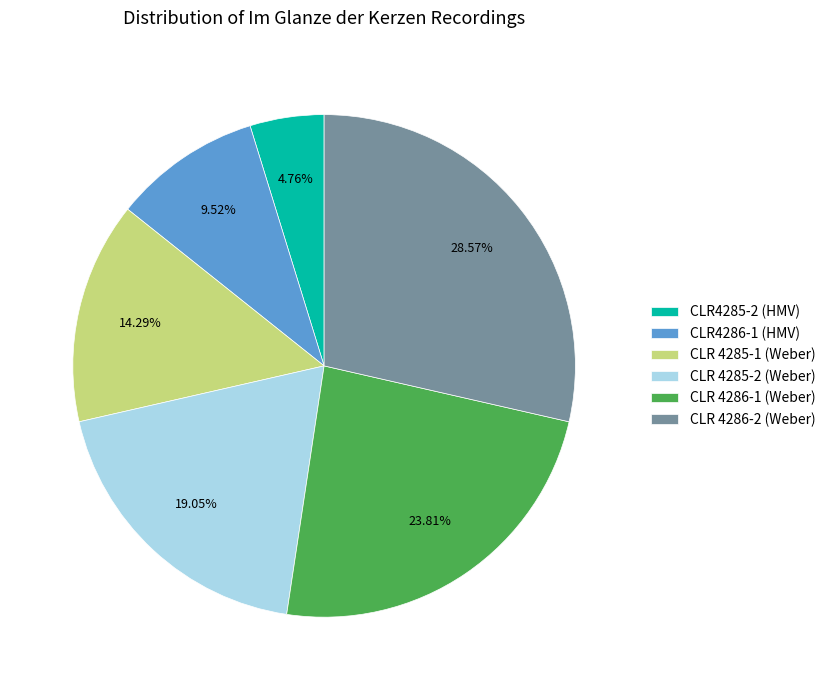

What percentage is the CLR 4286-1 (Weber) slice, to the nearest percent?

24%